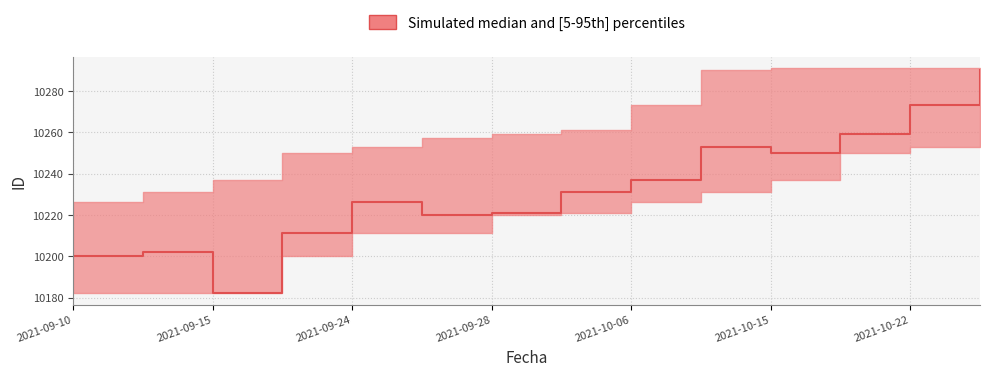

What is the value of the upper point at the 12th from the left?

10291